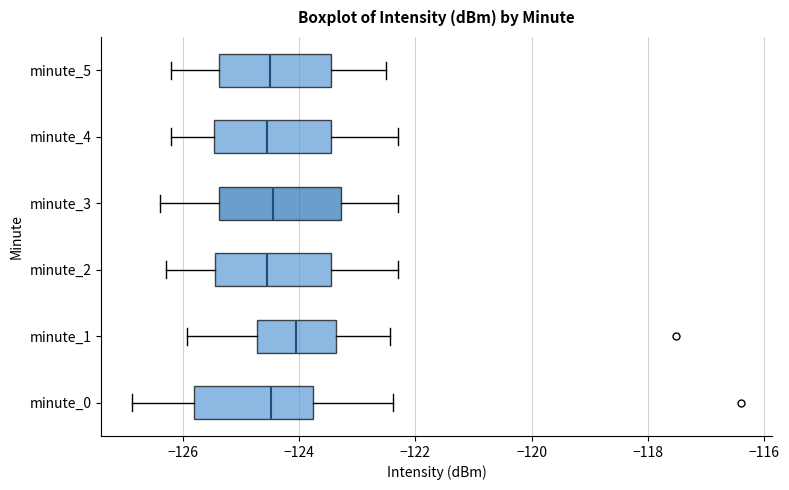

Reading bottom to top, read every box against the x-axis: the position of its median line, the range the box covers, and the ends of its whiskers. The values are not printed on the chart, so give them approximately, as read against the axis.

minute_0: median -124.4, box -125.8 to -123.8, whiskers -126.8 to -122.4
minute_1: median -124.0, box -124.8 to -123.4, whiskers -126.0 to -122.4
minute_2: median -124.6, box -125.4 to -123.4, whiskers -126.2 to -122.2
minute_3: median -124.4, box -125.4 to -123.2, whiskers -126.4 to -122.2
minute_4: median -124.6, box -125.4 to -123.4, whiskers -126.2 to -122.2
minute_5: median -124.4, box -125.4 to -123.4, whiskers -126.2 to -122.4